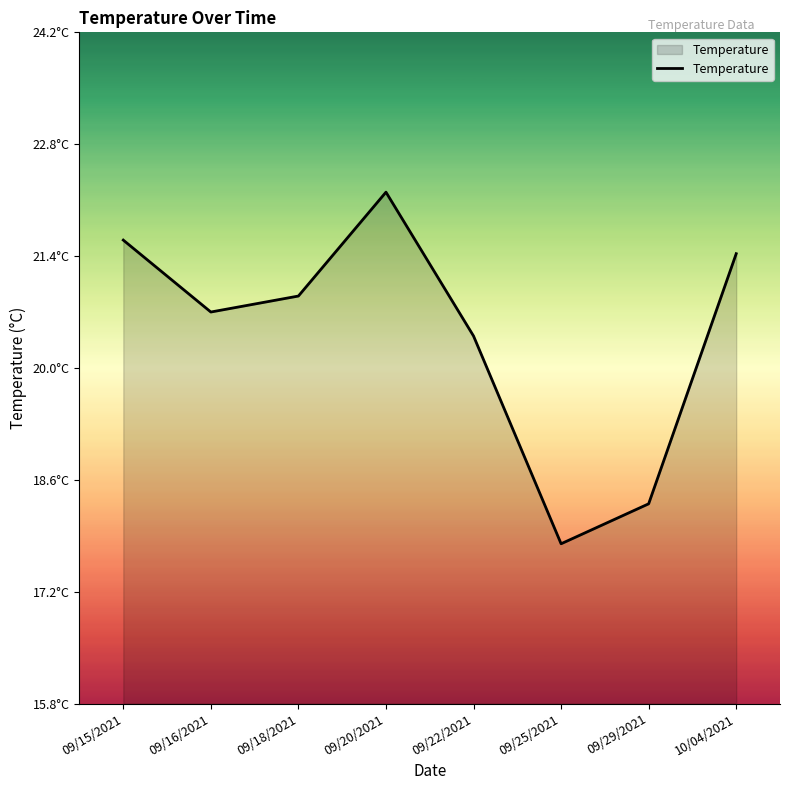

Rank the categories by value from highest to lowest.

09/20/2021, 09/15/2021, 10/04/2021, 09/18/2021, 09/16/2021, 09/22/2021, 09/29/2021, 09/25/2021